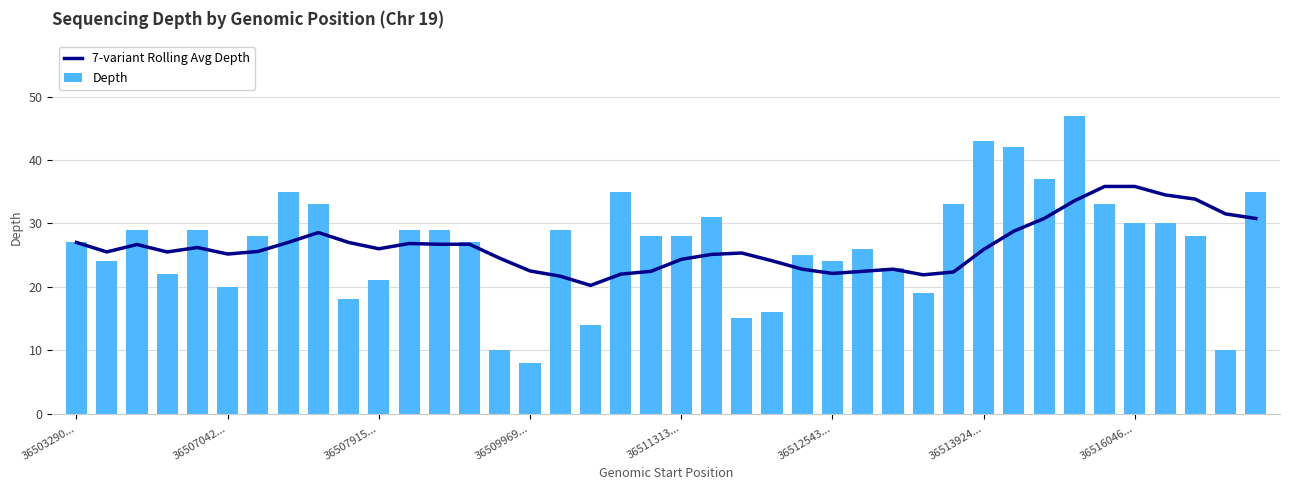

How many series are shown in this chart?

2